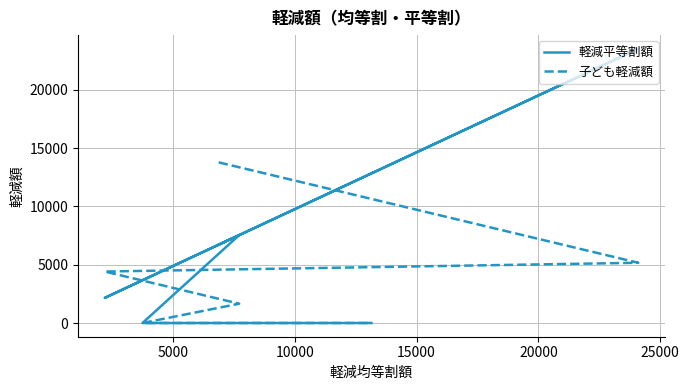

How many lines are shown in the chart?

2